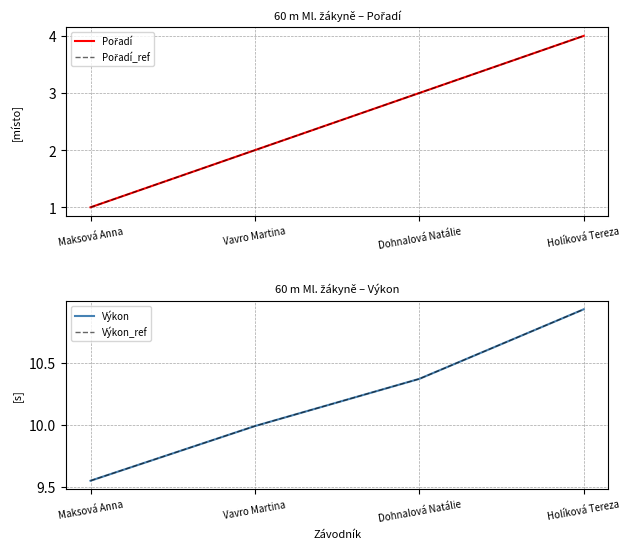

Is this an area chart (filled region under the line)?

No